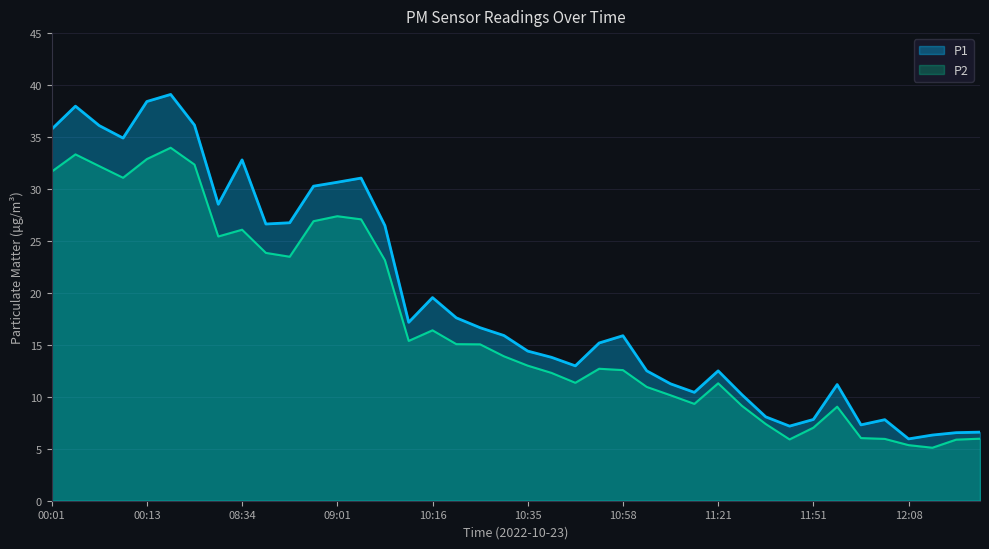

What is the difference between the highest and lowest values at 09:06?

4.0